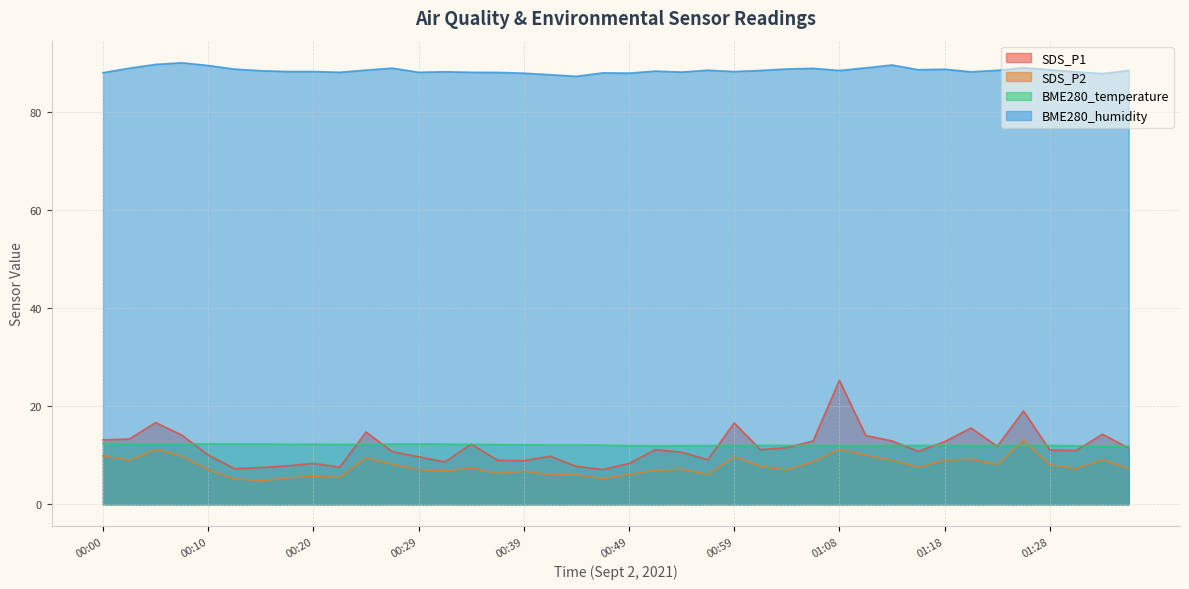

What position from the left is 00:51?

22